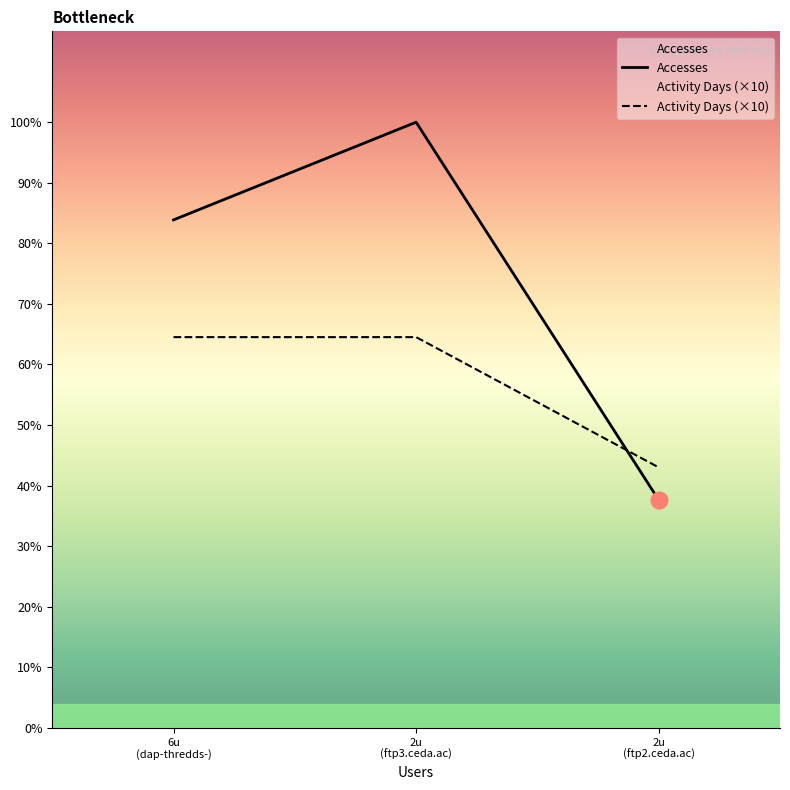

How many distinct data groups are displayed?

2